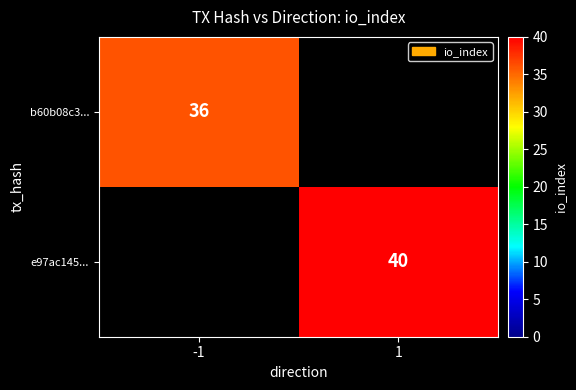

The e97ac145... series shows 54 at 1. True or false?

False